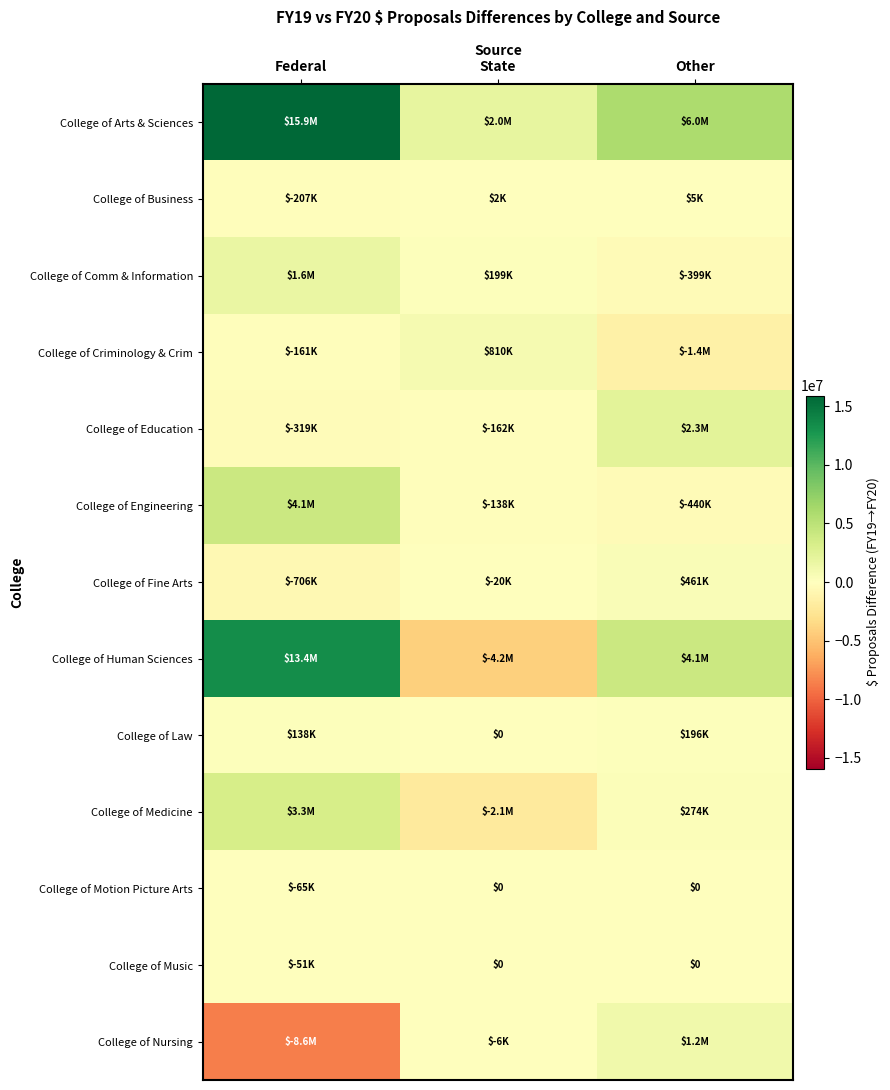

What is the greatest value displayed?

15922377.5